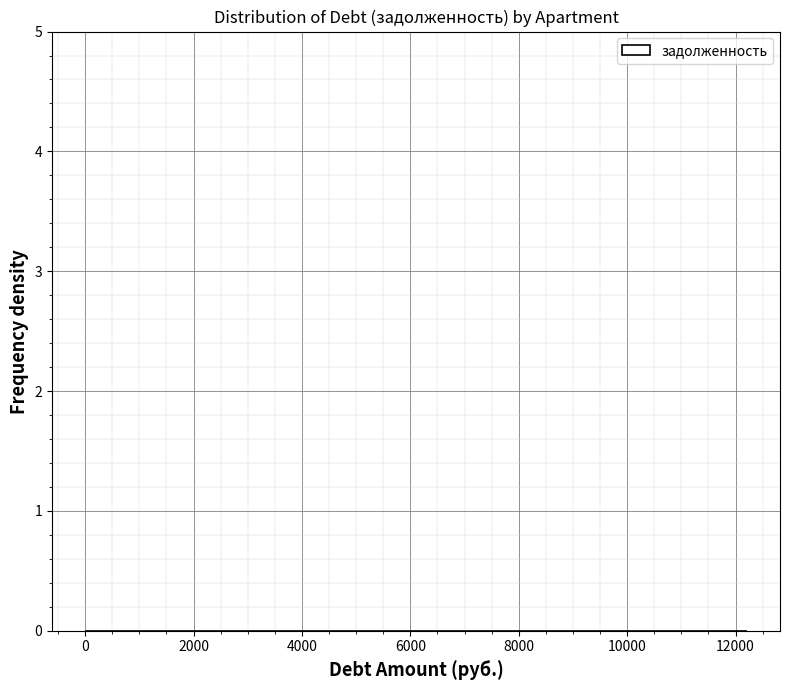

Reading left to right, list every bar in this chart as the range it spans on the x-axis followed by its height. Neither the bar edges nor the heights are printed on the chart, so give them approximately, as read against the axes.

0 to 1600: under 0.1
1600 to 3000: 0
3000 to 4600: 0
4600 to 6200: under 0.1
6200 to 7600: 0
7600 to 9200: under 0.1
9200 to 10600: 0
10600 to 12200: under 0.1